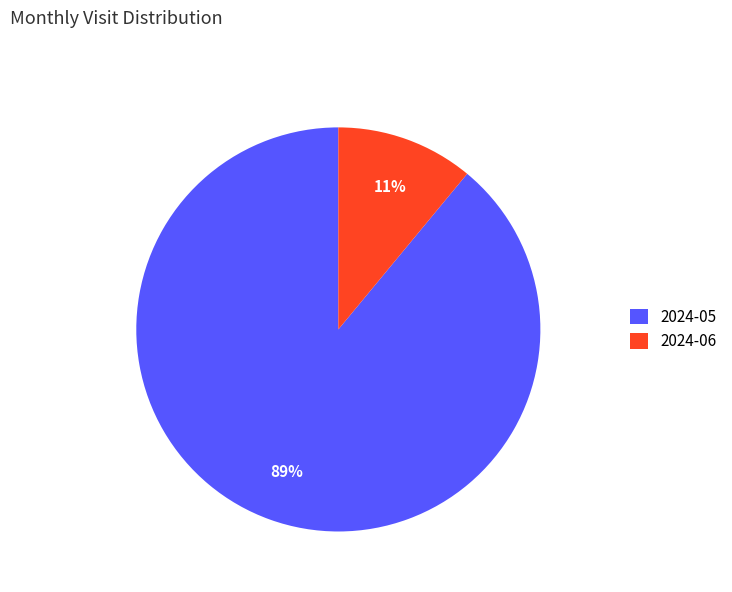

Approximately how many times larger is the value at 2024-05 compared to 2024-06?

8.1